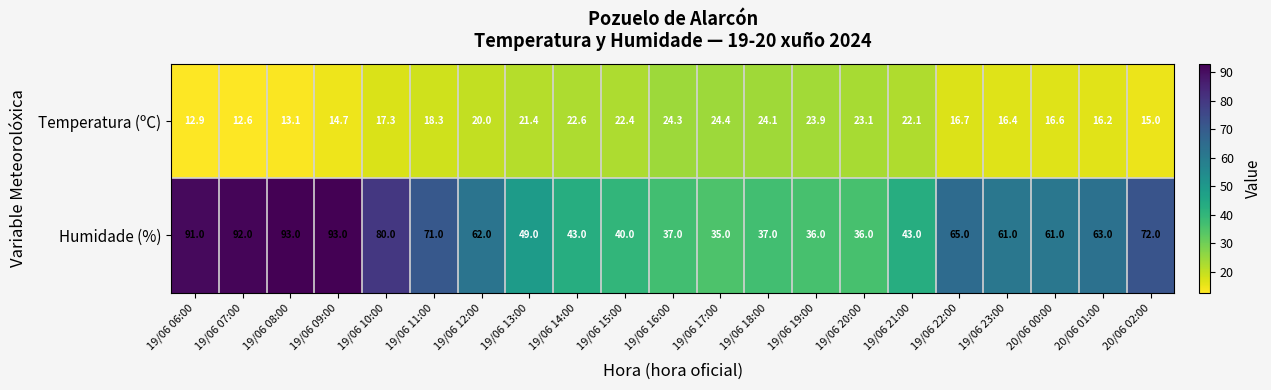

At which label is Temperatura (ºC) closest to 18?

19/06 11:00